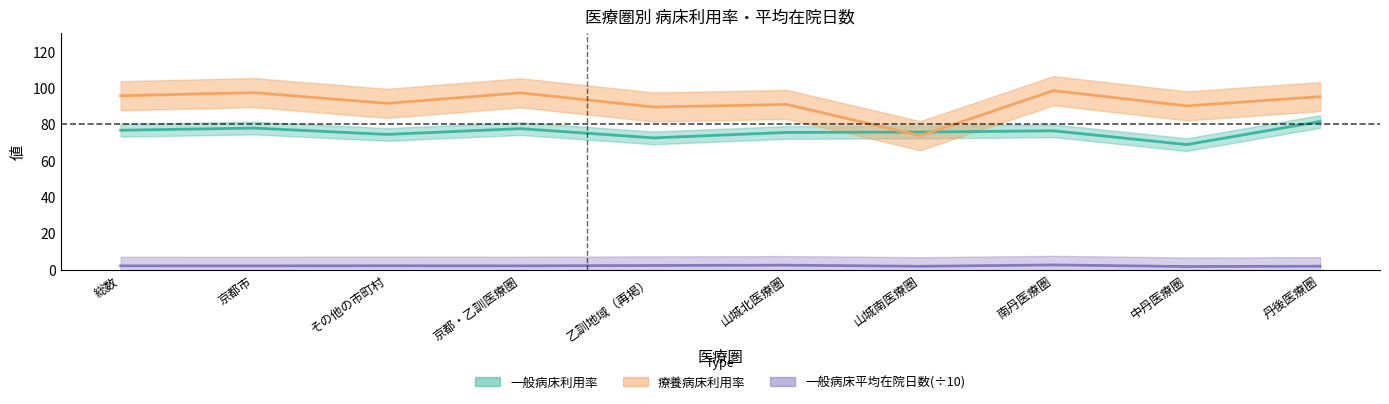

Rank the categories by 療養病床利用率 value from highest to lowest.

南丹医療圏, 京都市, 京都・乙訓医療圏, 総数, 丹後医療圏, その他の市町村, 山城北医療圏, 中丹医療圏, 乙訓地域（再掲）, 山城南医療圏